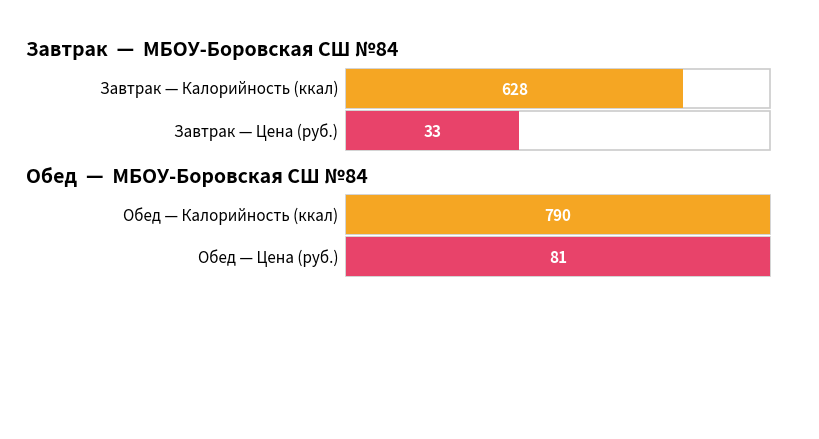

True or false: Цена has a value of 47.1 at Обед.

False